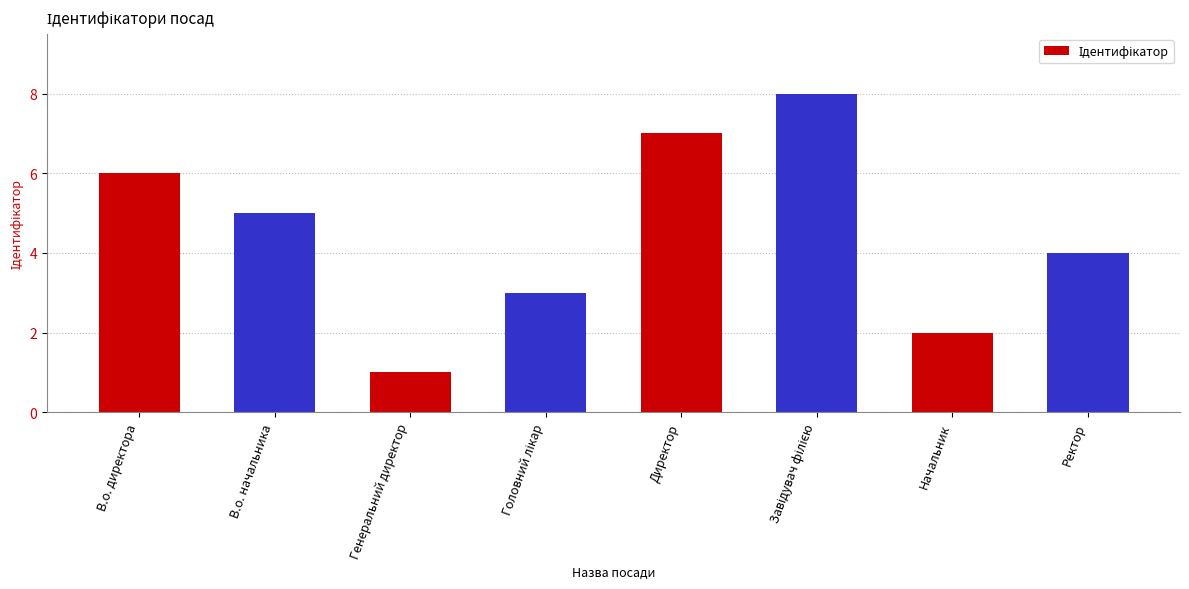

Is it true that the value at В.о. начальника is 5?

True